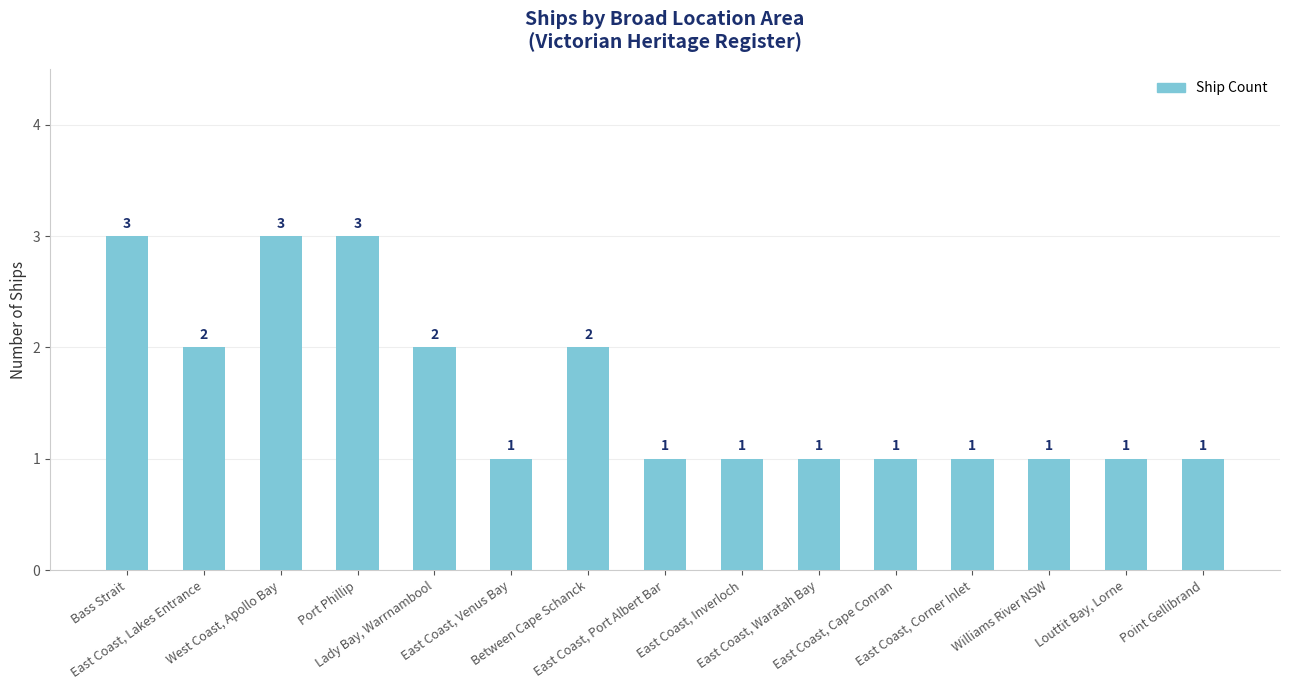

What is the label of the 15th bar from the left?

Point Gellibrand